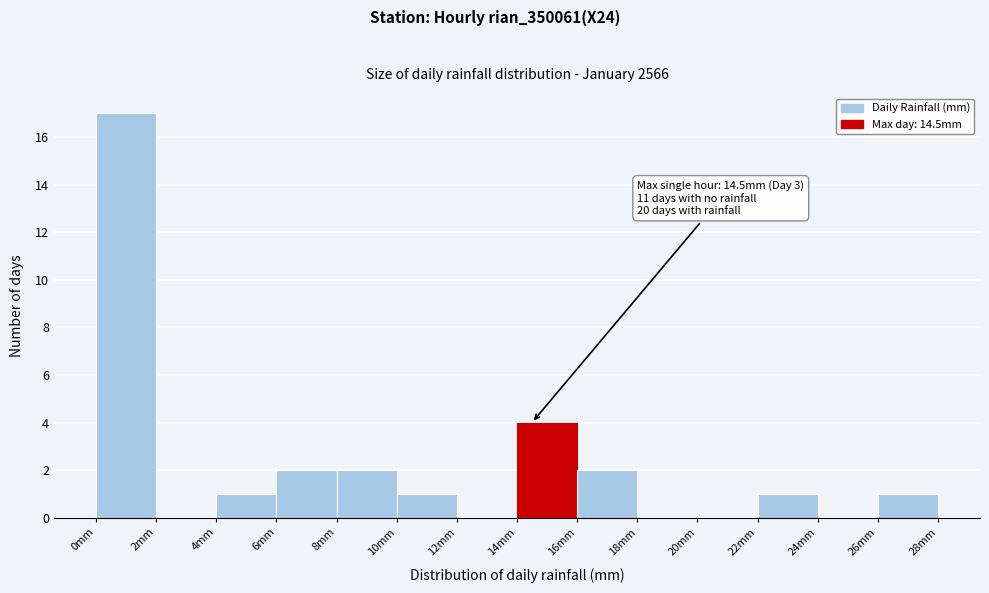

Which range on the x-axis has the tallest bar?

0 to 2